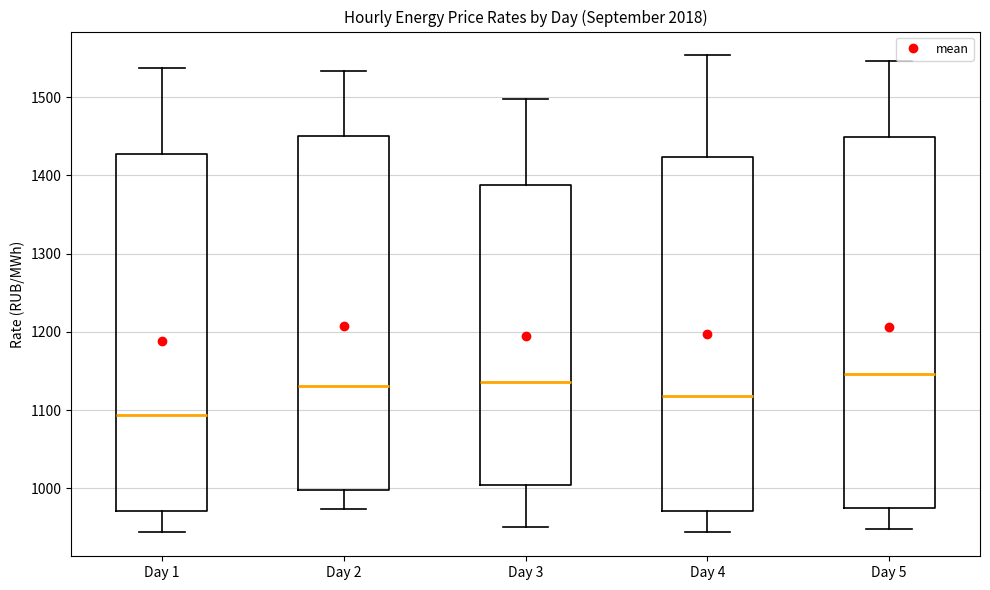

Which box's median line is the lowest?

Day 1